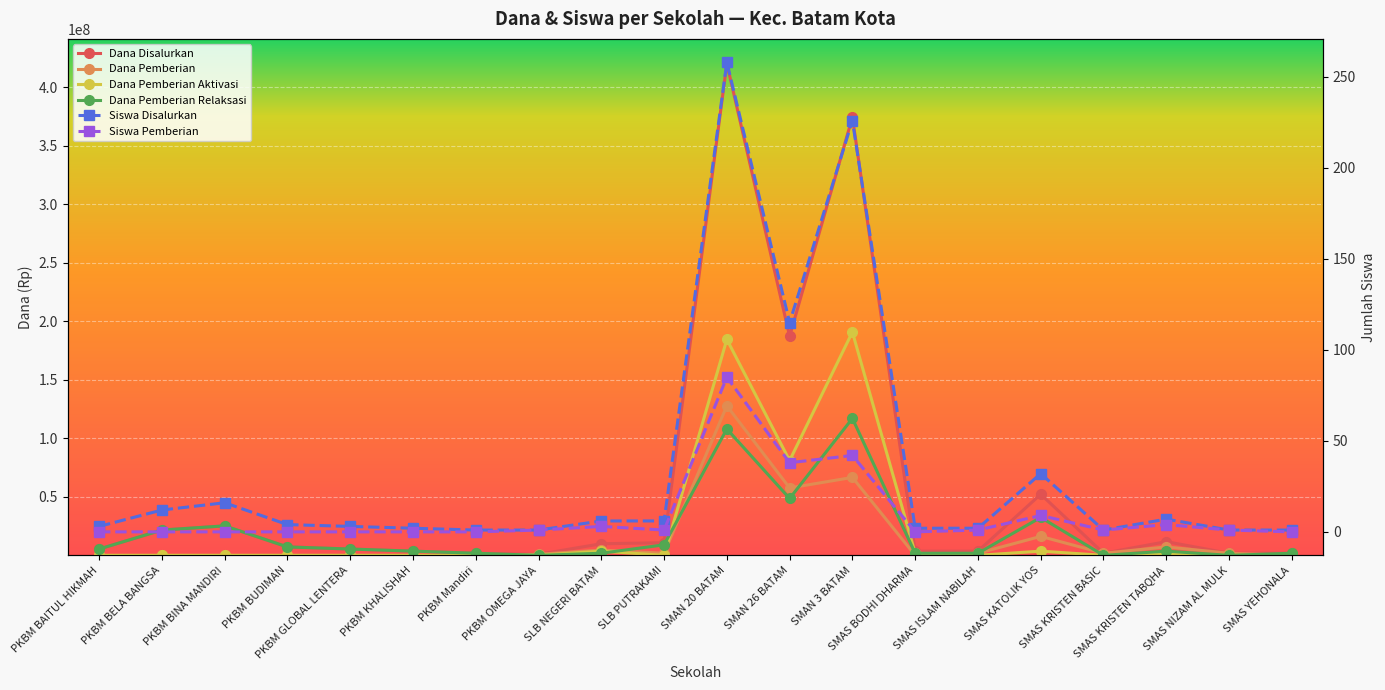

What is the approximate value of Siswa Pemberian at SMAS NIZAM AL MULK?

1